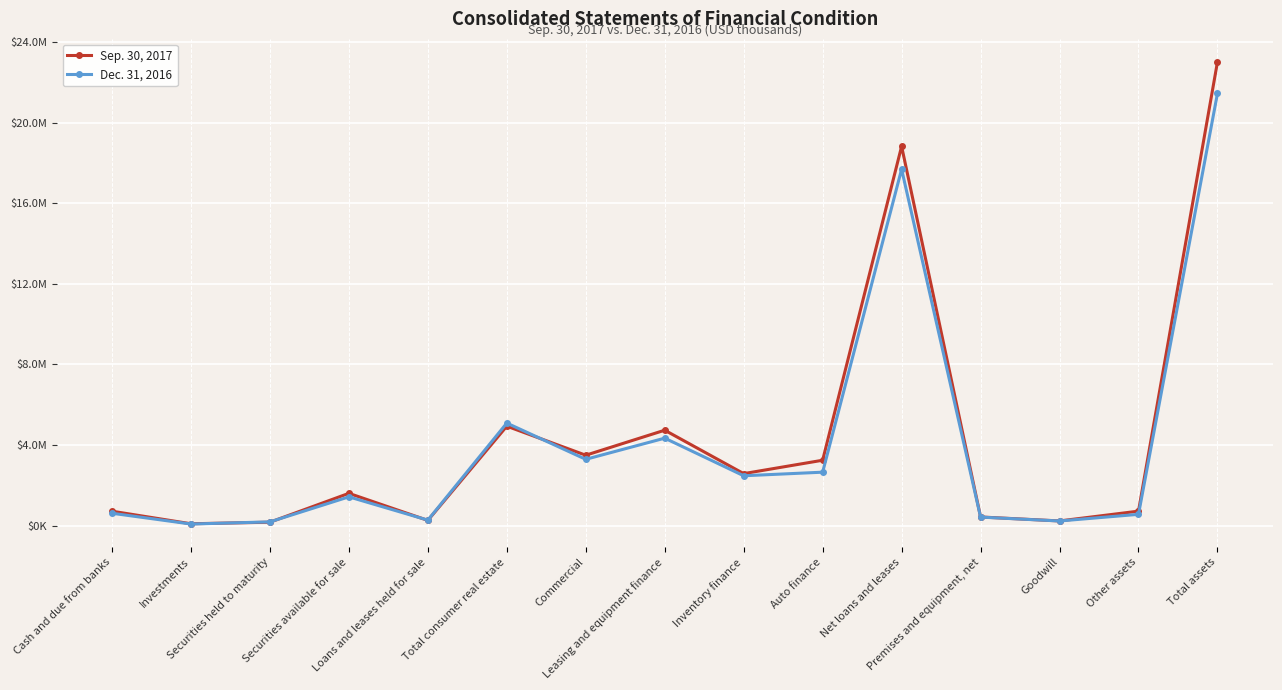

Reading left to right, extract all data points from this chart.

Sep. 30, 2017: Cash and due from banks=711734	Investments=87690	Securities held to maturity=165315	Securities available for sale=1598163	Loans and leases held for sale=254903	Total consumer real estate=4930812	Commercial=3489680	Leasing and equipment finance=4730931	Inventory finance=2576077	Auto finance=3240413	Net loans and leases=18820108	Premises and equipment, net=425112	Goodwill=227798	Other assets=714215	Total assets=23005038
Dec. 31, 2016: Cash and due from banks=609603	Investments=74714	Securities held to maturity=181314	Securities available for sale=1423435	Loans and leases held for sale=268832	Total consumer real estate=5084352	Commercial=3286478	Leasing and equipment finance=4336310	Inventory finance=2470175	Auto finance=2647741	Net loans and leases=17683558	Premises and equipment, net=418372	Goodwill=225640	Other assets=555858	Total assets=21441326